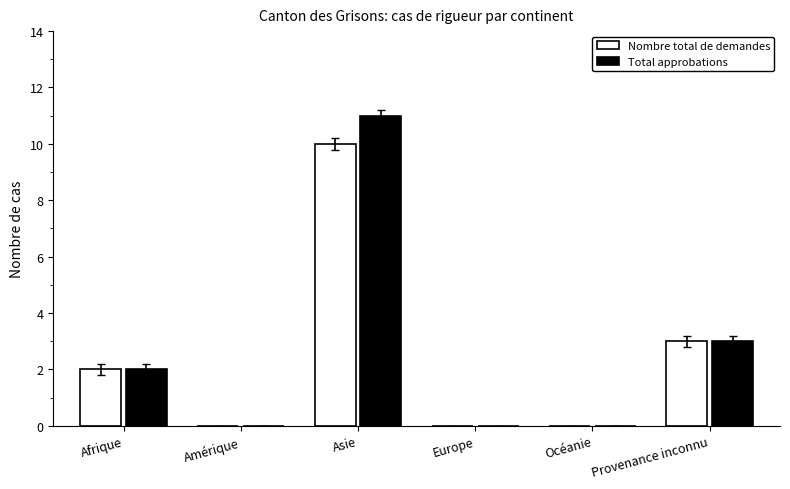

At which category is the sum across all series the highest?

Asie